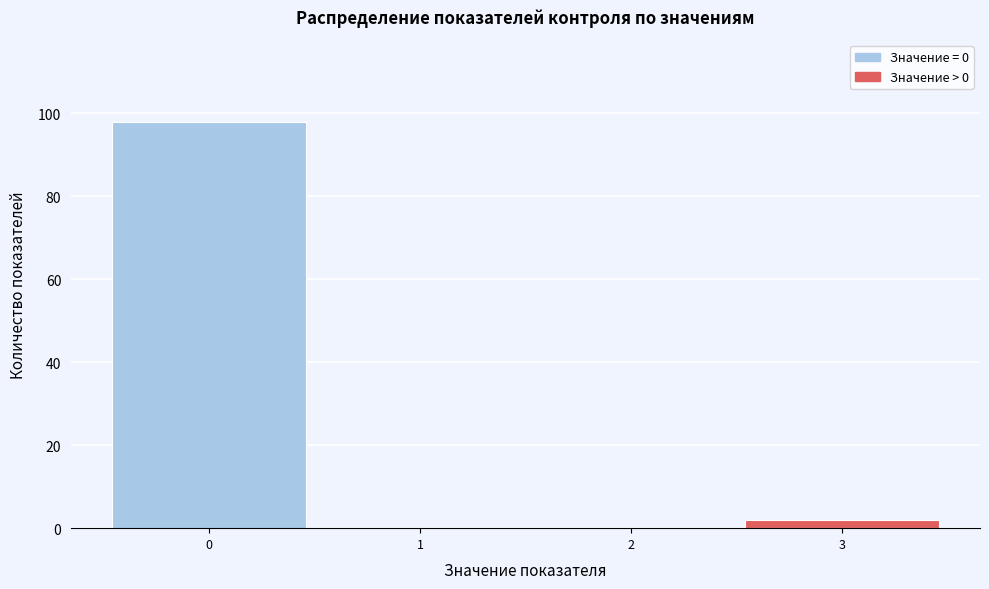

Reading left to right, list every bar in this chart as the range it spans on the x-axis followed by its height. The values are not printed on the chart, so give them approximately, as read against the axis.

-0.5 to 0.5: 98
0.5 to 1.5: 0
1.5 to 2.5: 0
2.5 to 3.5: 2